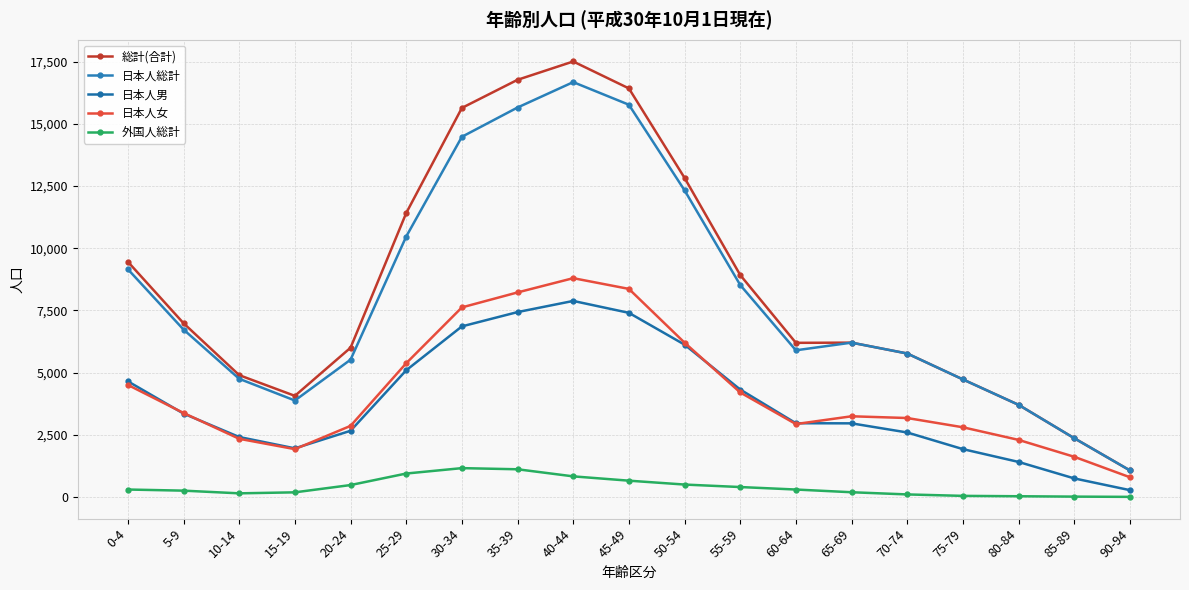

At which category is the sum across all series the highest?

40-44